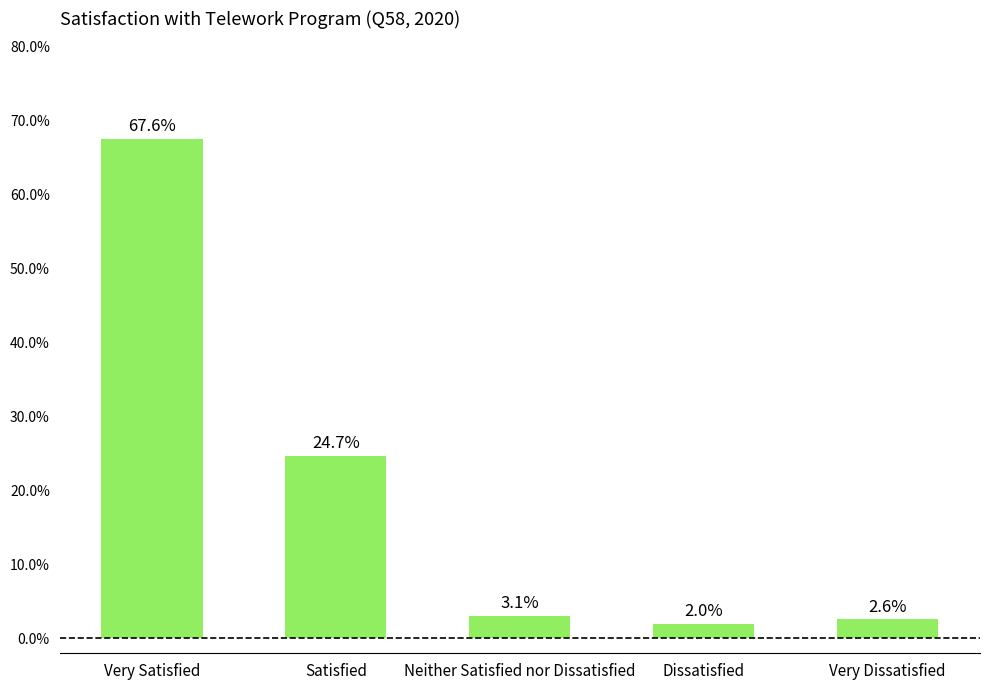

Are the bars horizontal?

No